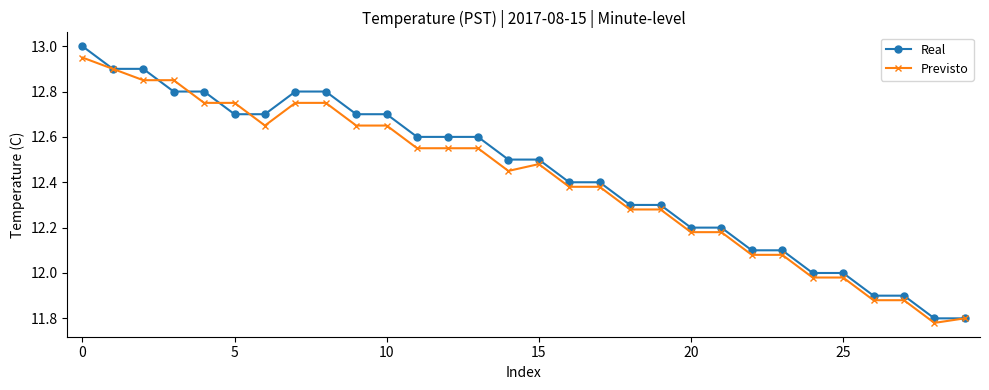

At how many categories does at least one series exceed 11?

30